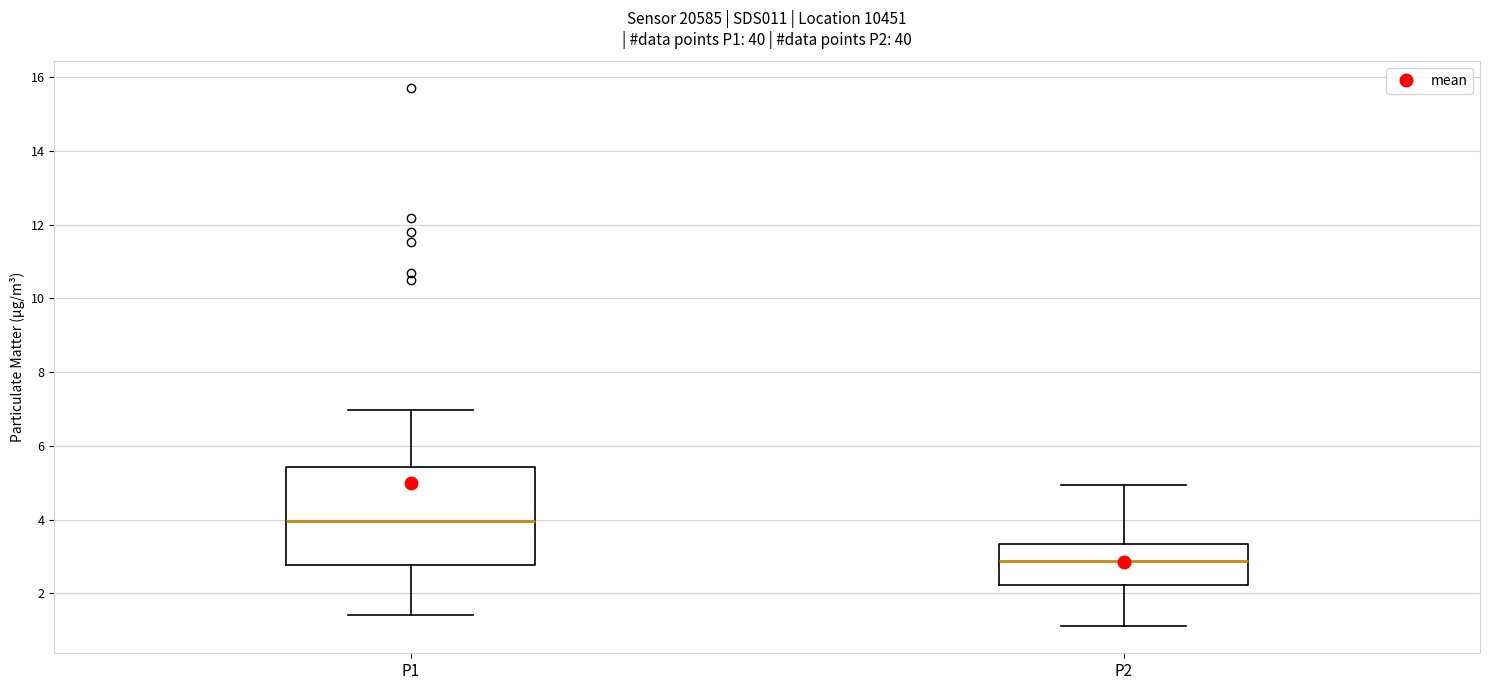

Which box has the lowest median line?

P2